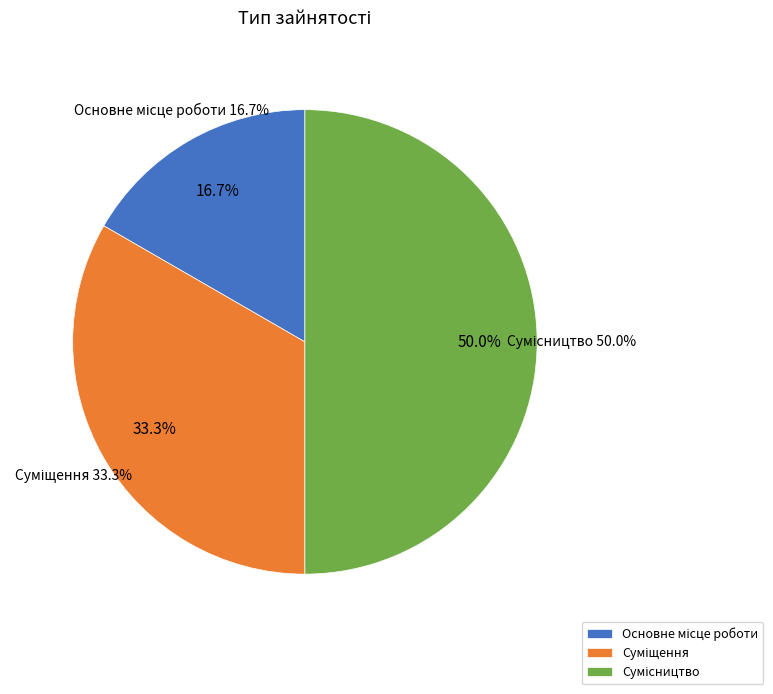

To the nearest percent, what is the difference between the largest and smallest slice percentages?

33%